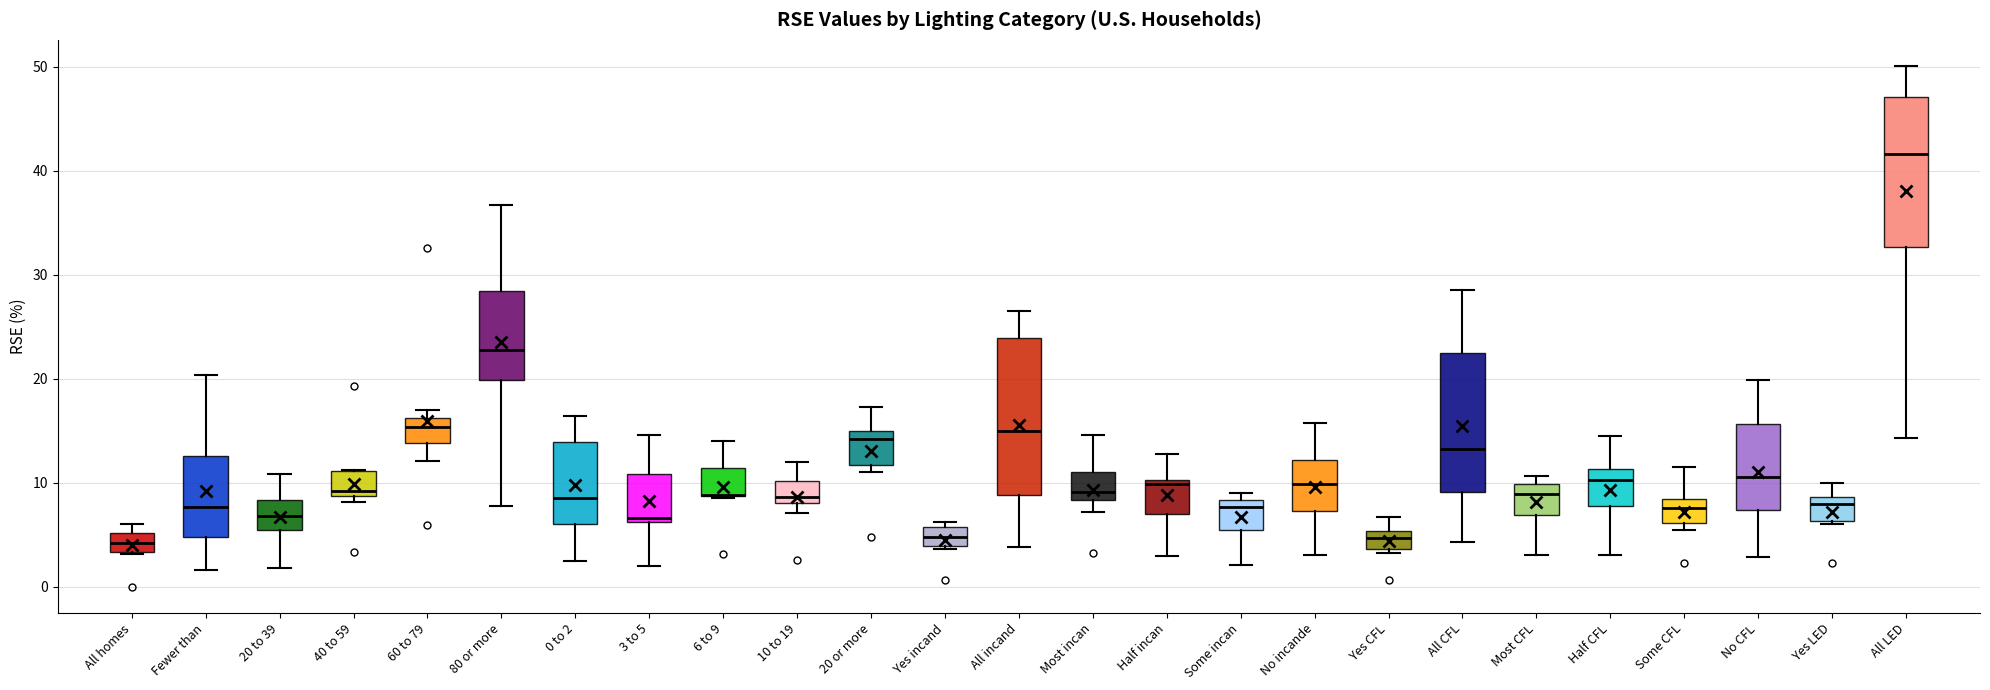

Reading left to right, transcribe this box plot: for each box, give where its median line is, the range the box spans, and where its two whiskers end, as read against the y-axis. The values are not printed on the chart, so give them approximately, as read against the axis.

All homes: median 4, box 3 to 5, whiskers 3 to 6
Fewer than: median 8, box 5 to 13, whiskers 2 to 20
20 to 39: median 7, box 5 to 8, whiskers 2 to 11
40 to 59: median 9 (just above the box's lower edge), box 9 to 11, whiskers 8 to 11
60 to 79: median 15, box 14 to 16, whiskers 12 to 17
80 or more: median 23, box 20 to 28, whiskers 8 to 37
0 to 2: median 9, box 6 to 14, whiskers 2 to 16
3 to 5: median 7, box 6 to 11, whiskers 2 to 15
6 to 9: median 9 (drawn on the box's lower edge), box 9 to 11, whiskers 9 to 14
10 to 19: median 9, box 8 to 10, whiskers 7 to 12
20 or more: median 14, box 12 to 15, whiskers 11 to 17
Yes incand: median 5, box 4 to 6, whiskers 4 to 6 (just above the box's upper edge)
All incand: median 15, box 9 to 24, whiskers 4 to 27
Most incan: median 9, box 8 to 11, whiskers 7 to 15
Half incan: median 10 (just below the box's upper edge), box 7 to 10, whiskers 3 to 13
Some incan: median 8 (just below the box's upper edge), box 5 to 8, whiskers 2 to 9
No incande: median 10, box 7 to 12, whiskers 3 to 16
Yes CFL: median 5 (inside the box), box 4 to 5, whiskers 3 to 7
All CFL: median 13, box 9 to 22, whiskers 4 to 29
Most CFL: median 9, box 7 to 10, whiskers 3 to 11
Half CFL: median 10, box 8 to 11, whiskers 3 to 14
Some CFL: median 8 (inside the box), box 6 to 8, whiskers 6 (just below the box's lower edge) to 12
No CFL: median 11, box 7 to 16, whiskers 3 to 20
Yes LED: median 8, box 6 to 9, whiskers 6 to 10
All LED: median 42, box 33 to 47, whiskers 14 to 50